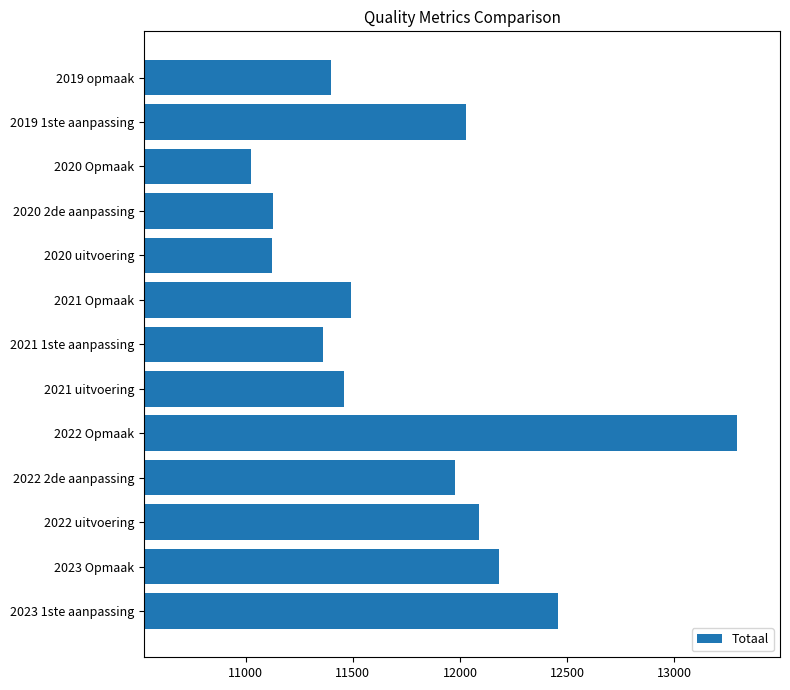

Which category has the highest value across all series?

2022 Opmaak